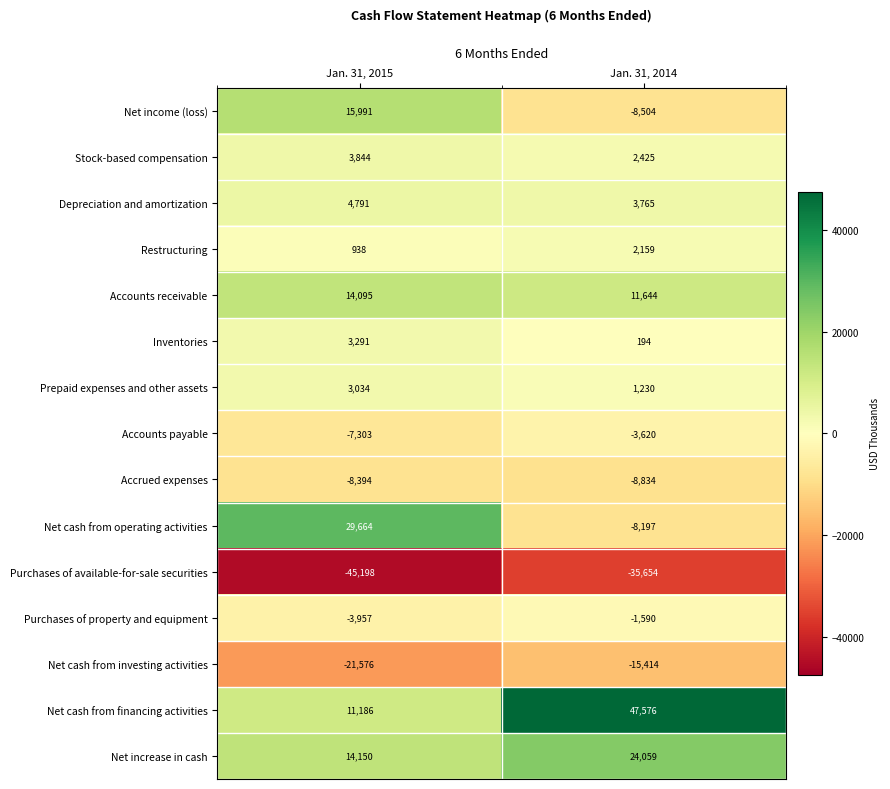

Reading right to left, list all the values displayed in this chart.

Net income (loss): -8504	15991
Stock-based compensation: 2425	3844
Depreciation and amortization: 3765	4791
Restructuring: 2159	938
Accounts receivable: 11644	14095
Inventories: 194	3291
Prepaid expenses and other assets: 1230	3034
Accounts payable: -3620	-7303
Accrued expenses: -8834	-8394
Net cash from operating activities: -8197	29664
Purchases of available-for-sale securities: -35654	-45198
Purchases of property and equipment: -1590	-3957
Net cash from investing activities: -15414	-21576
Net cash from financing activities: 47576	11186
Net increase in cash: 24059	14150